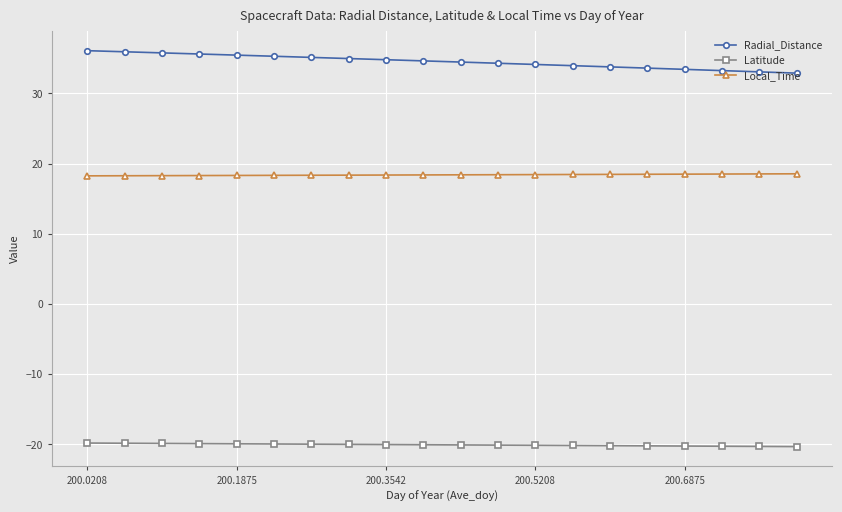

Does the chart display data point markers on the line(s)?

Yes